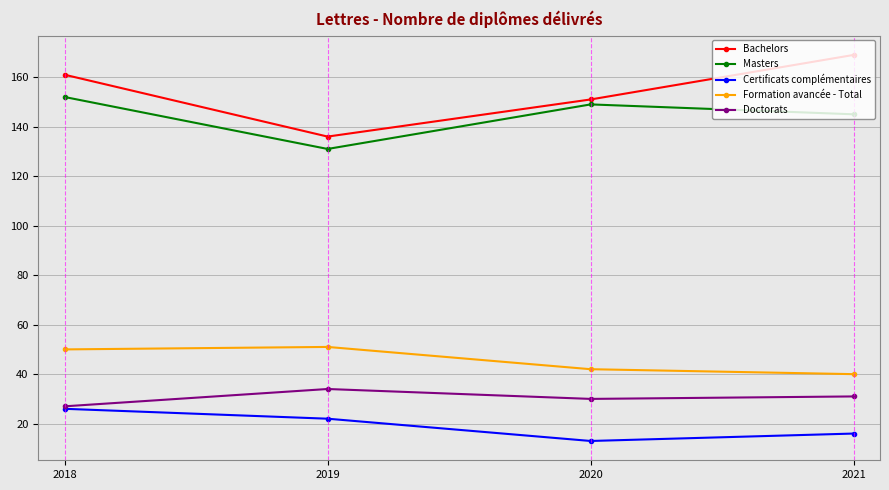

How many Masters values are between 145 and 152?

3